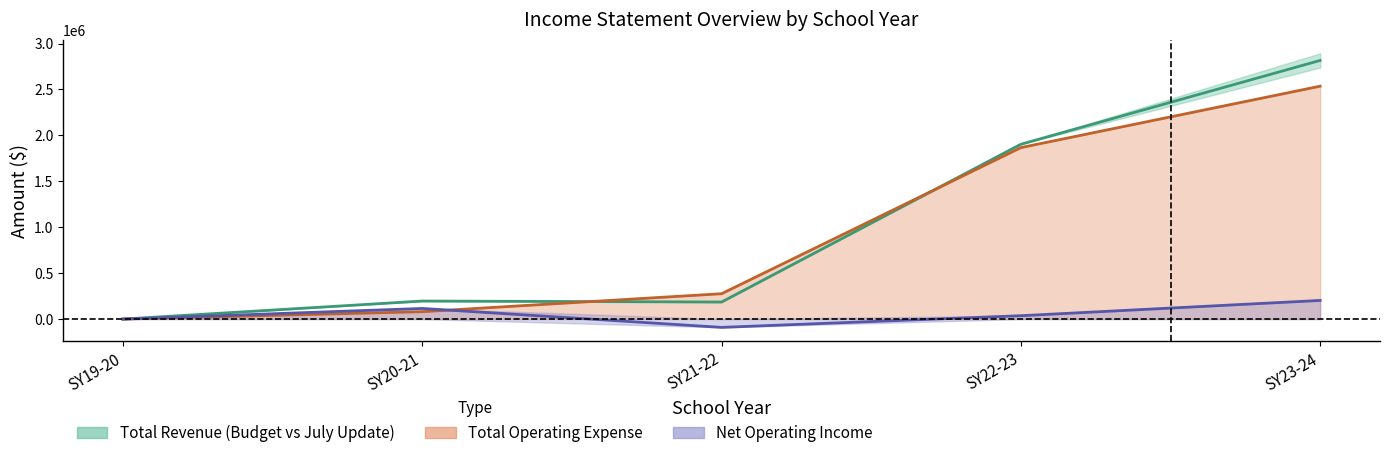

The Total Revenue (mid) series shows 0.0 at SY19-20. True or false?

True